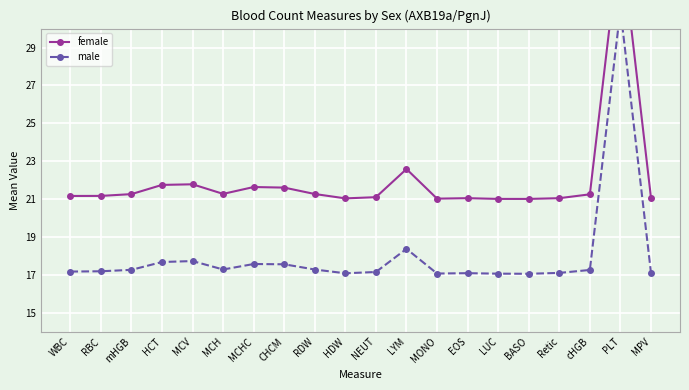

Between mHGB and MCHC, which is larger?

MCHC